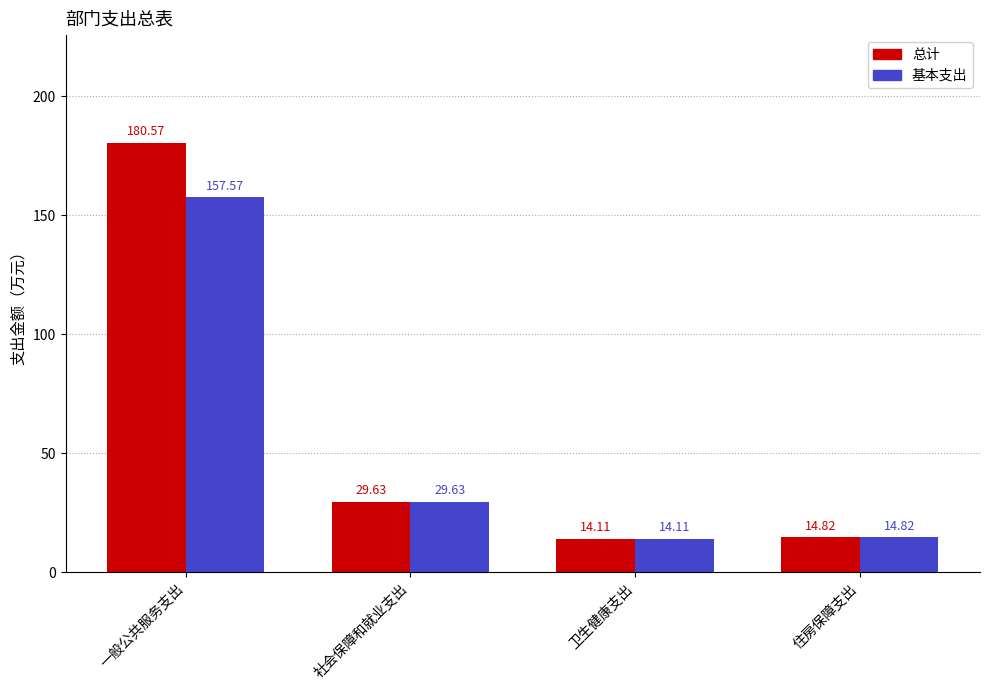

What is the label of the 4th bar from the right?

一般公共服务支出